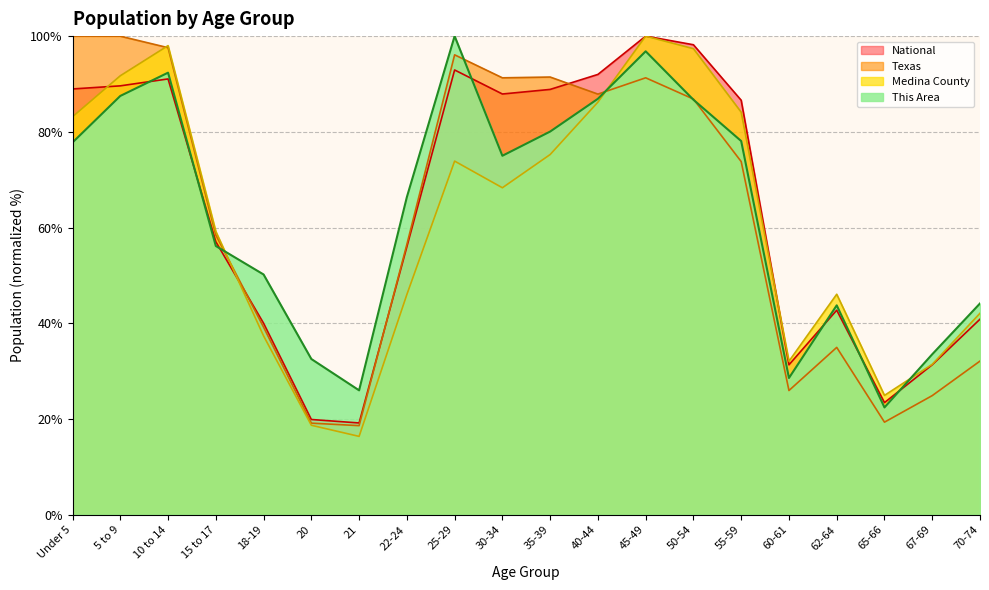

Which series ends up on top after the final intersection of Medina County and National?

Medina County